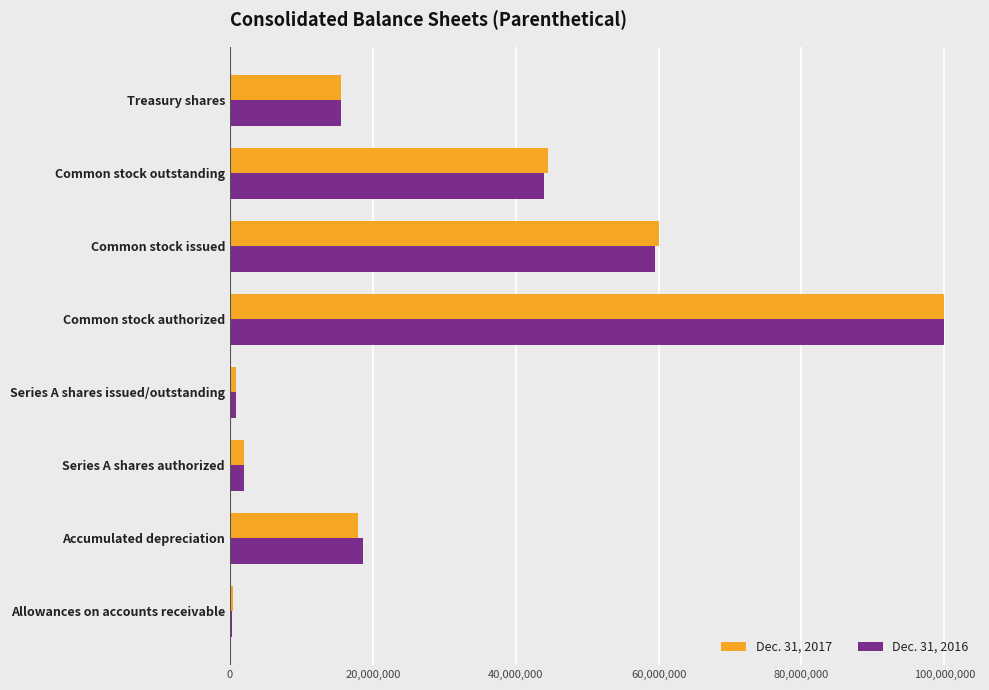

Count the number of data series in this chart.

2